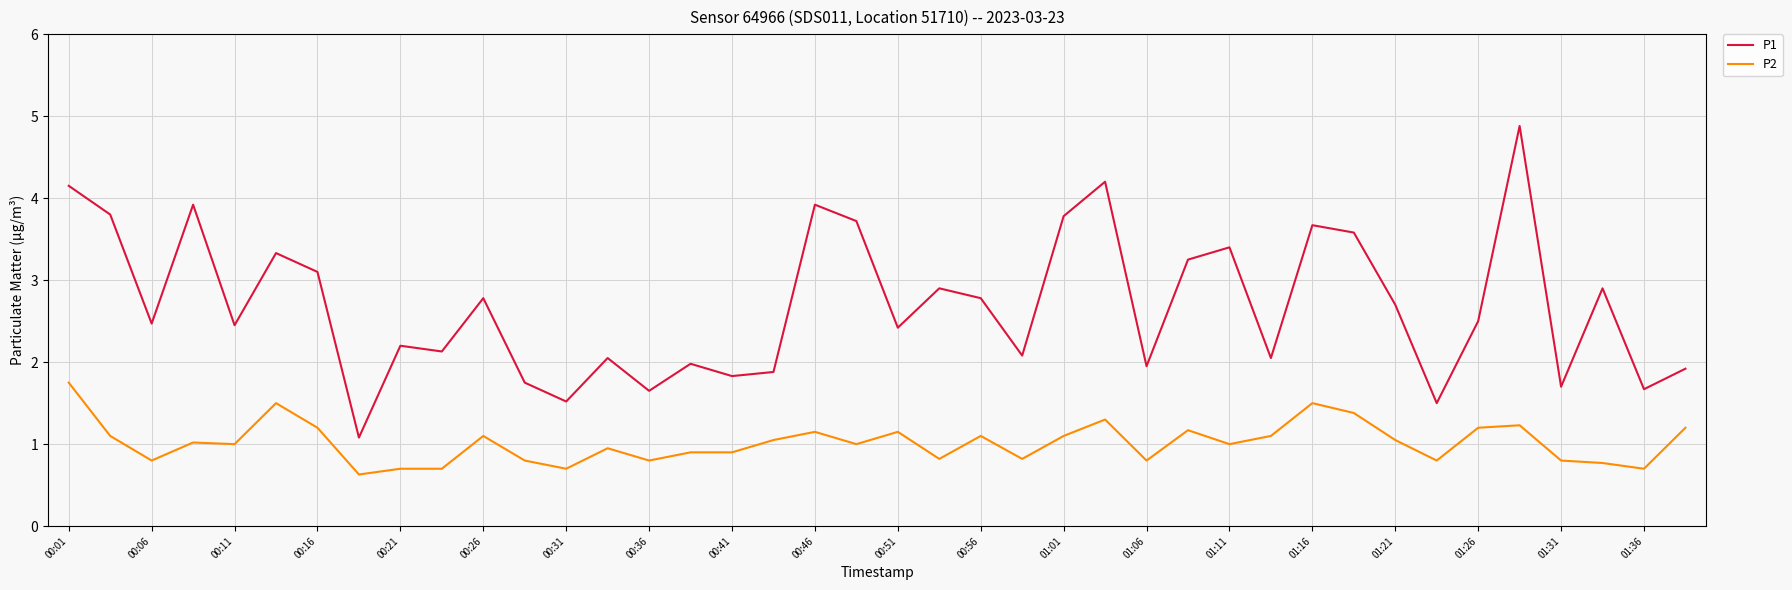

Which series has the largest total across all categories?

P1